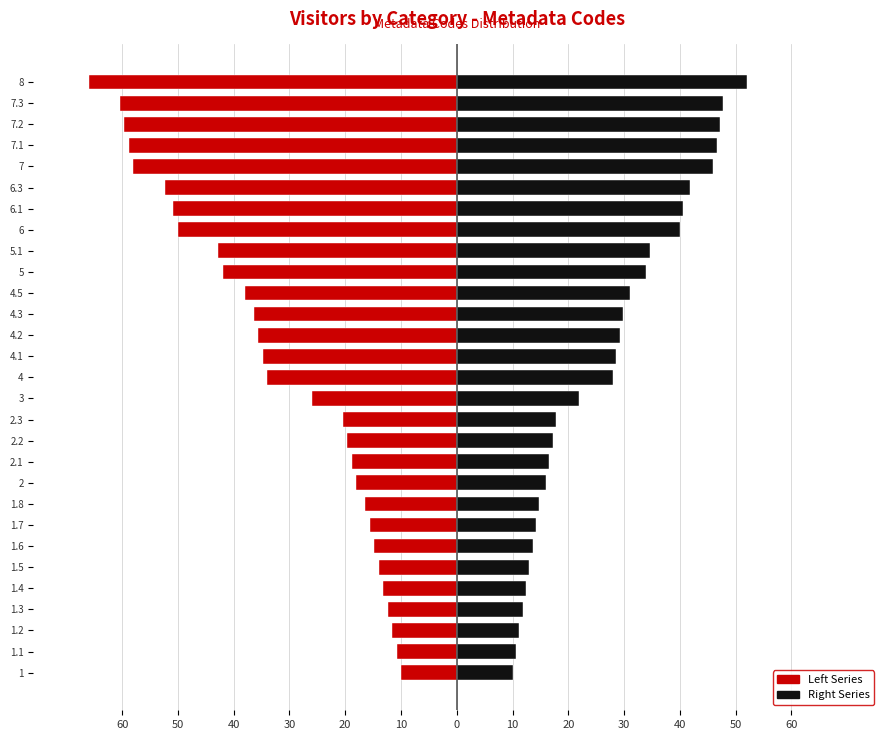

The value of Left Series at 8 is -66.0. True or false?

True